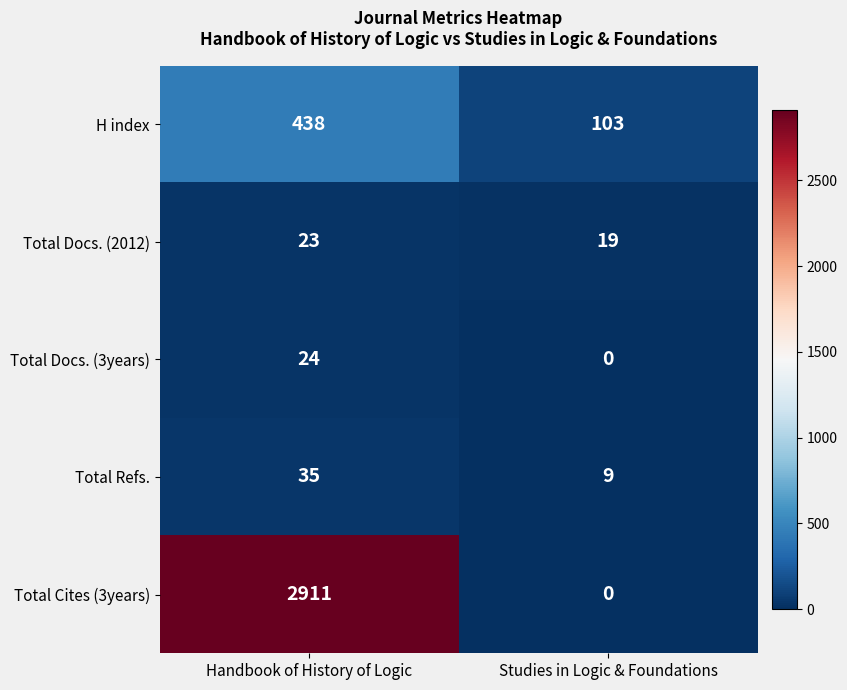

Rank the series by their maximum value, from highest to lowest.

Total Cites (3years), H index, Total Refs., Total Docs. (3years), Total Docs. (2012)